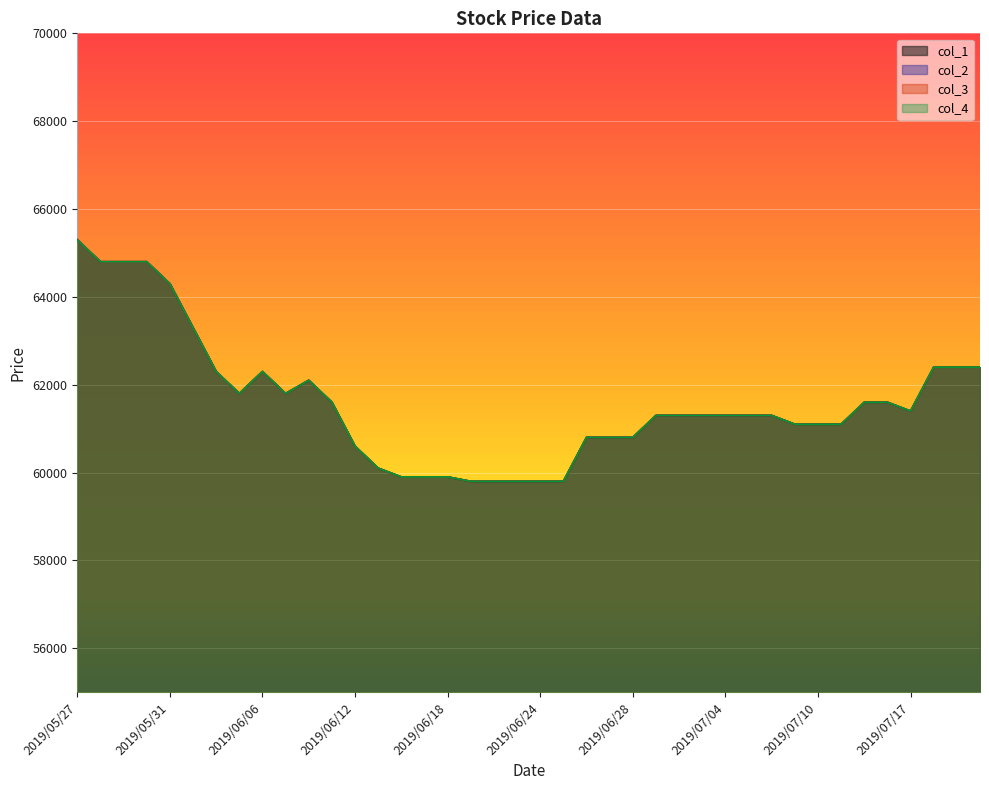

The col_4 series shows 41313 at 2019/07/12. True or false?

False